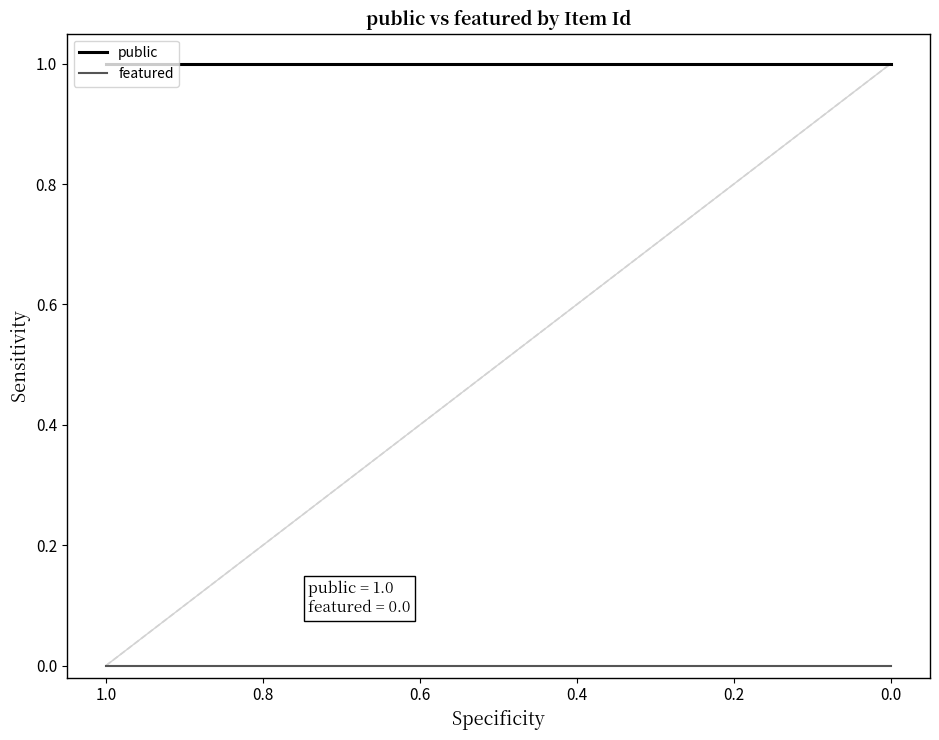

Is the value of public at 11 greater than the value of featured at 0.8?

Yes